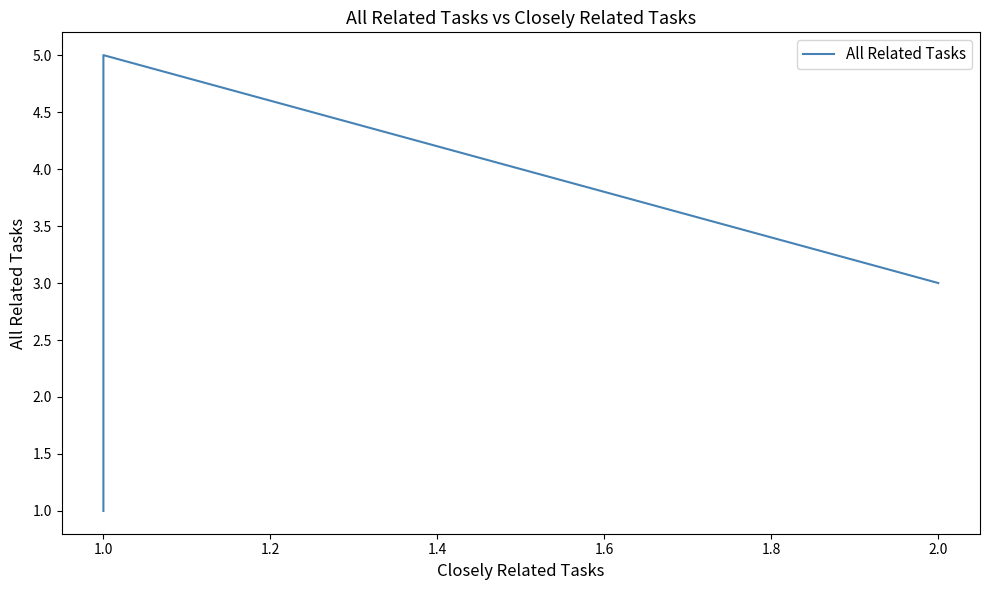

What is the smallest value displayed?

1